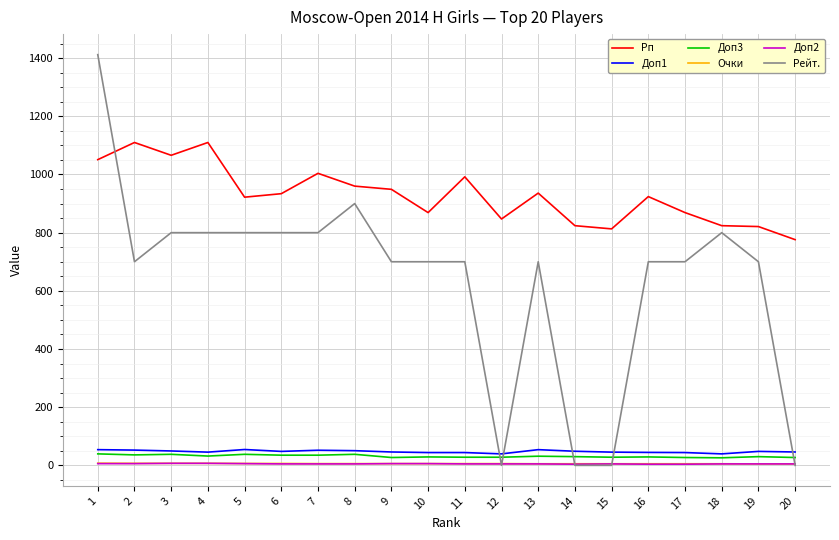

The value of Доп3 at 13 is 31.5. True or false?

True